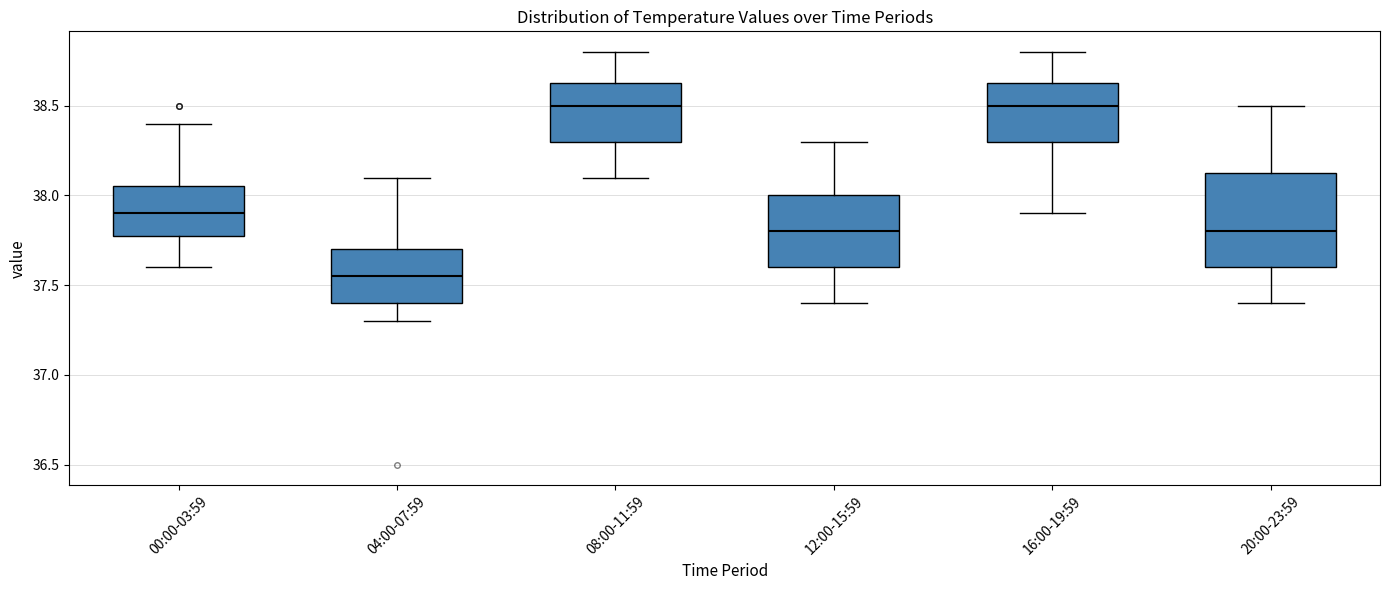

Reading left to right, read every box against the y-axis: the position of its median line, the range the box covers, and the ends of its whiskers. The values are not printed on the chart, so give them approximately, as read against the axis.

00:00-03:59: median 37.90, box 37.80 to 38.05, whiskers 37.60 to 38.40
04:00-07:59: median 37.55, box 37.40 to 37.70, whiskers 37.30 to 38.10
08:00-11:59: median 38.50, box 38.30 to 38.65, whiskers 38.10 to 38.80
12:00-15:59: median 37.80, box 37.60 to 38.00, whiskers 37.40 to 38.30
16:00-19:59: median 38.50, box 38.30 to 38.65, whiskers 37.90 to 38.80
20:00-23:59: median 37.80, box 37.60 to 38.15, whiskers 37.40 to 38.50